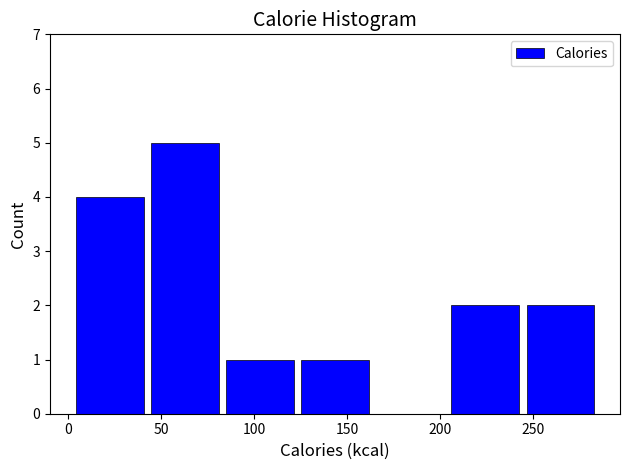

Reading left to right, list every bar in this chart as the range it spans on the x-axis followed by its height. Neither the bar edges nor the heights are printed on the chart, so give them approximately, as read against the axes.

0 to 40: 4
40 to 85: 5
85 to 125: 1
125 to 165: 1
165 to 205: 0
205 to 245: 2
245 to 285: 2